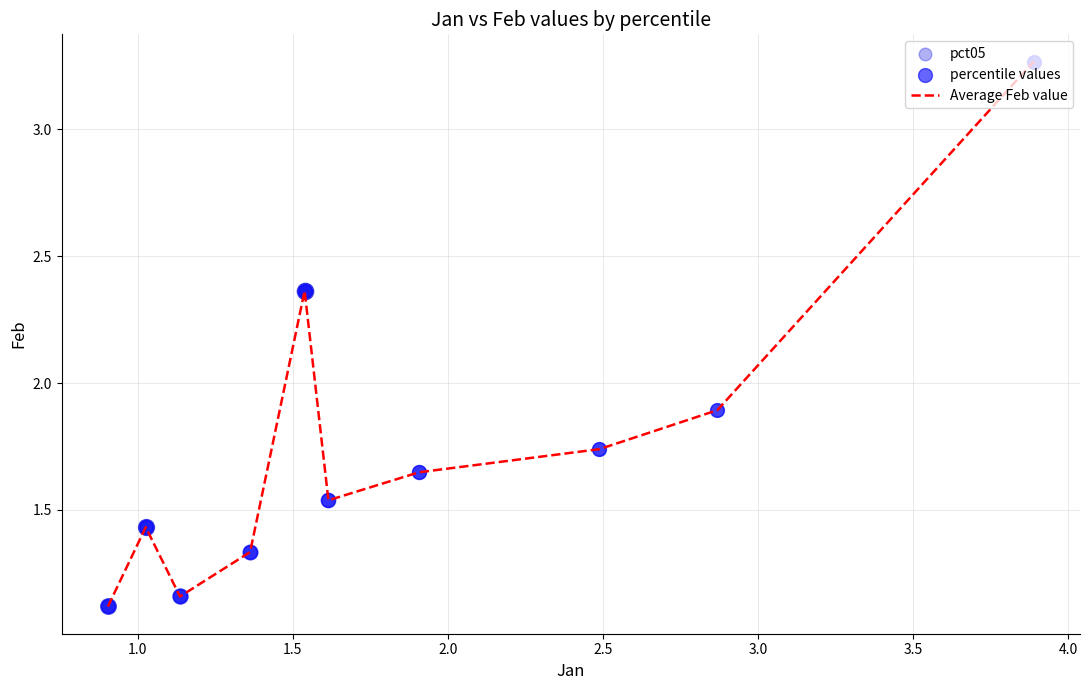

What is the minimum value shown in the chart?

1.1